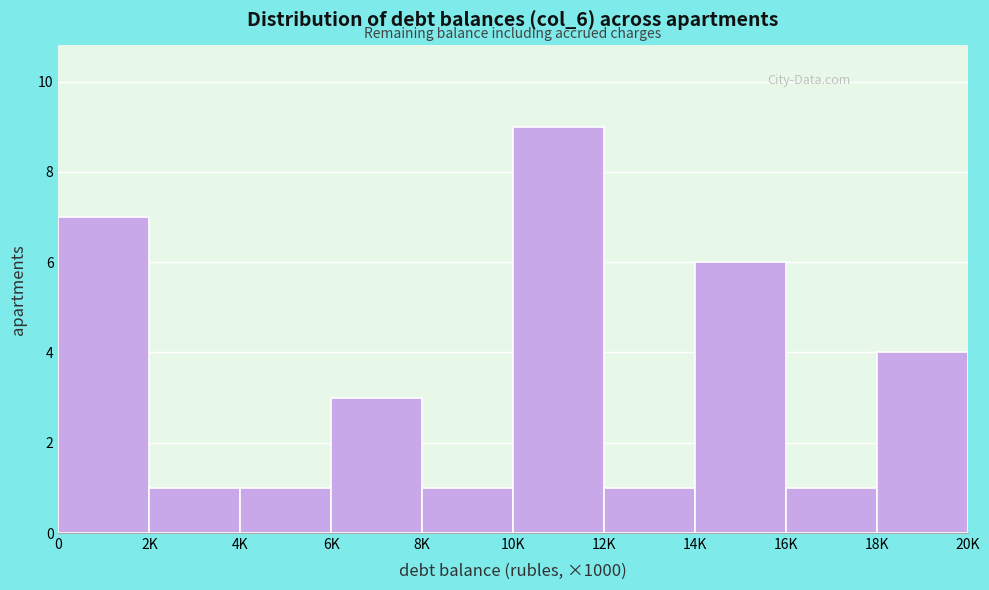

Reading left to right, transcribe all the data shown in this chart.

0=7	2K=1	4K=1	6K=3	8K=1	10K=9	12K=1	14K=6	16K=1	18K=4